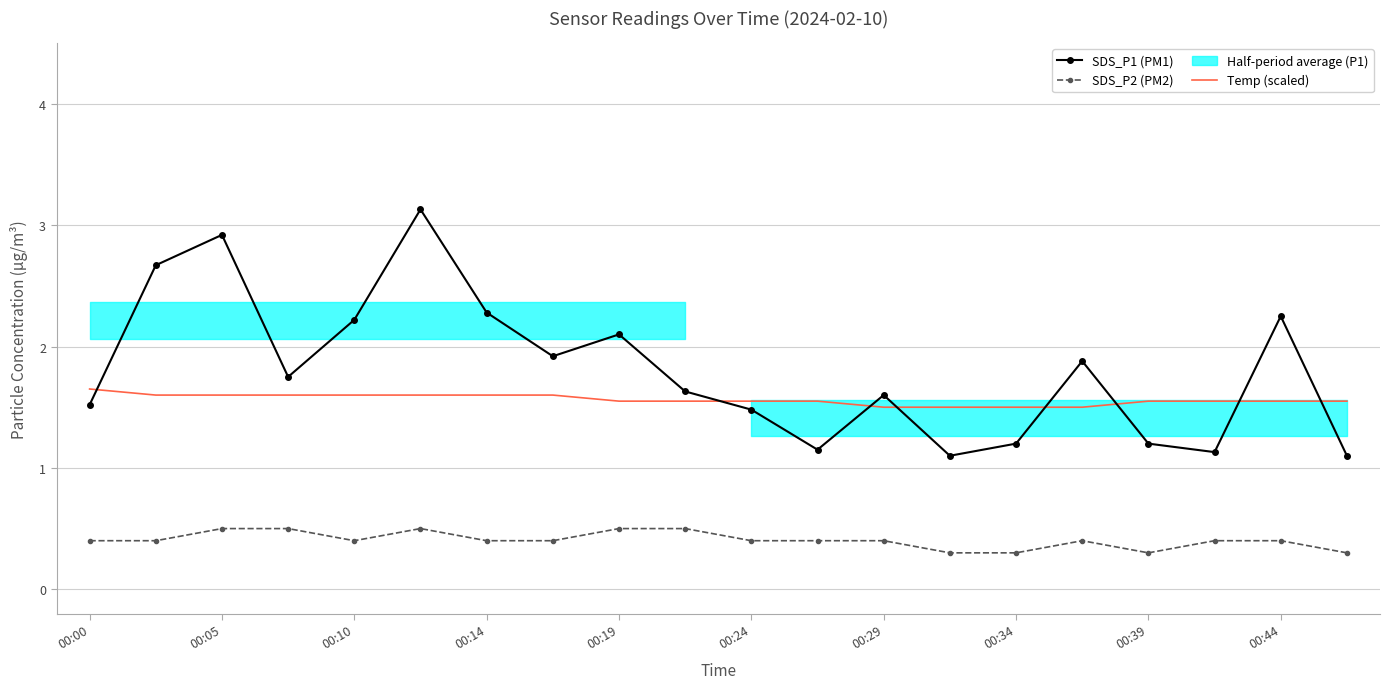

What is the lowest value of the SDS_P2 (PM2) series?

0.3